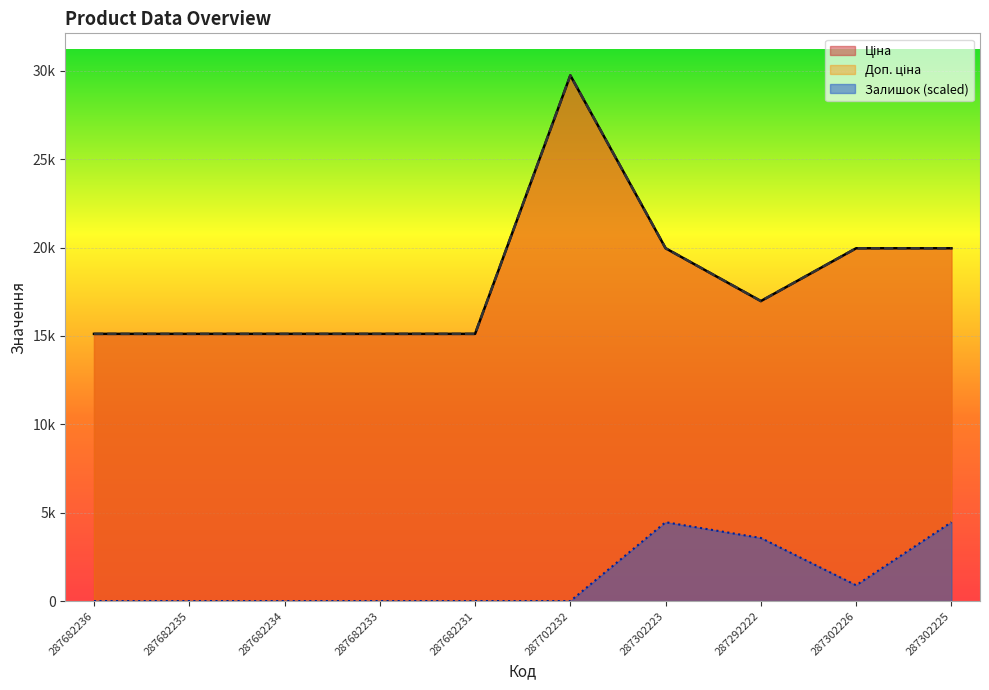

Is the value of Доп. ціна at 287682235 greater than the value of Залишок at 287682231?

Yes